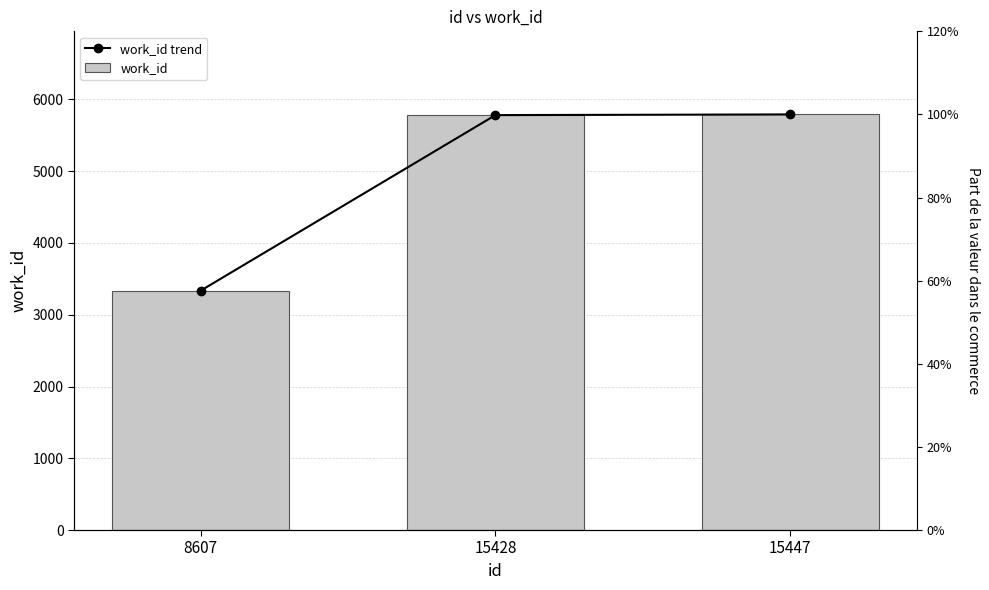

What is the value of the work_id bar at the 2nd from the left?

5782